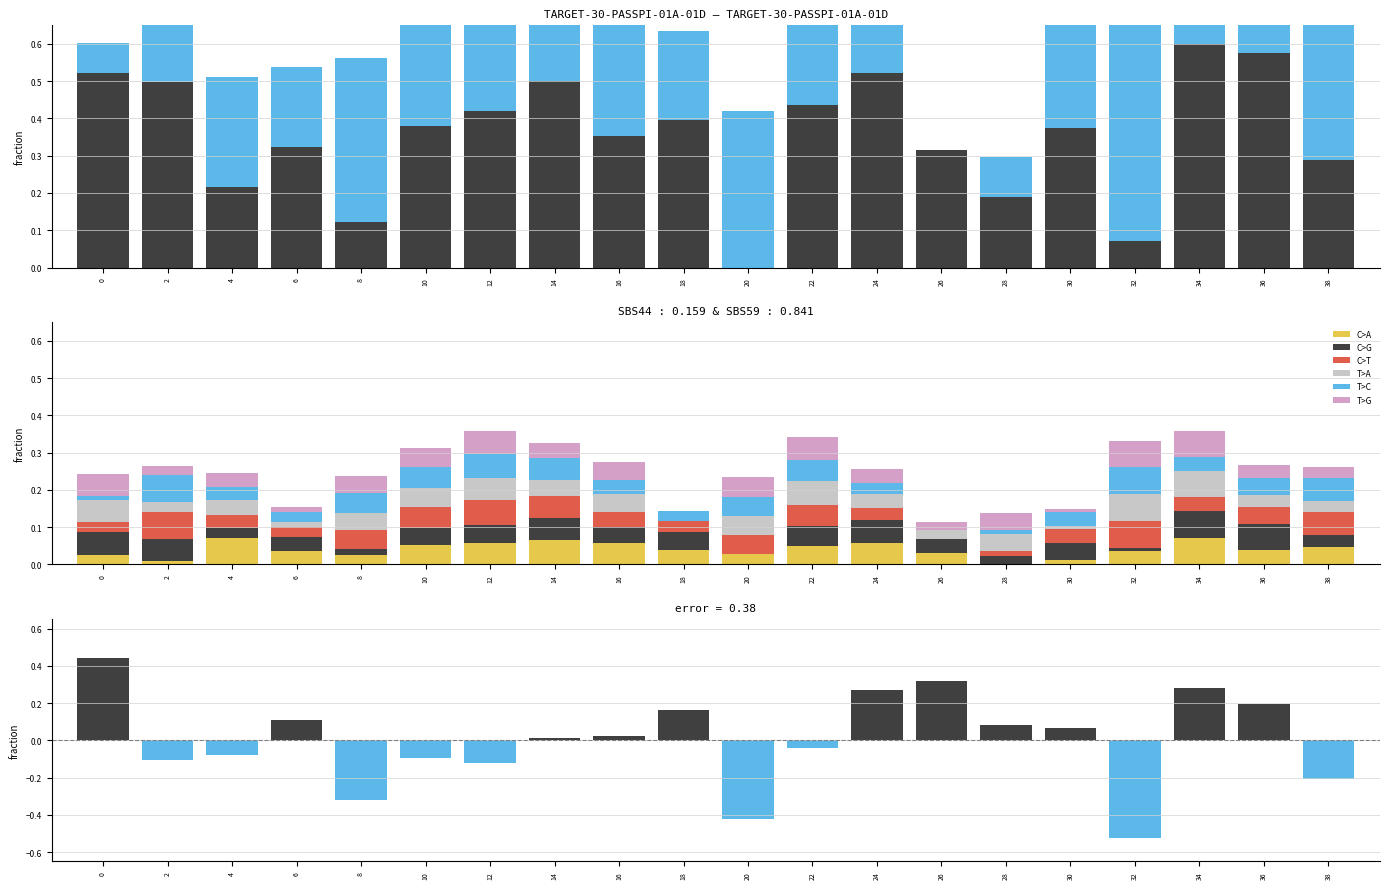

Where is C>A nearest to the value 0?

28